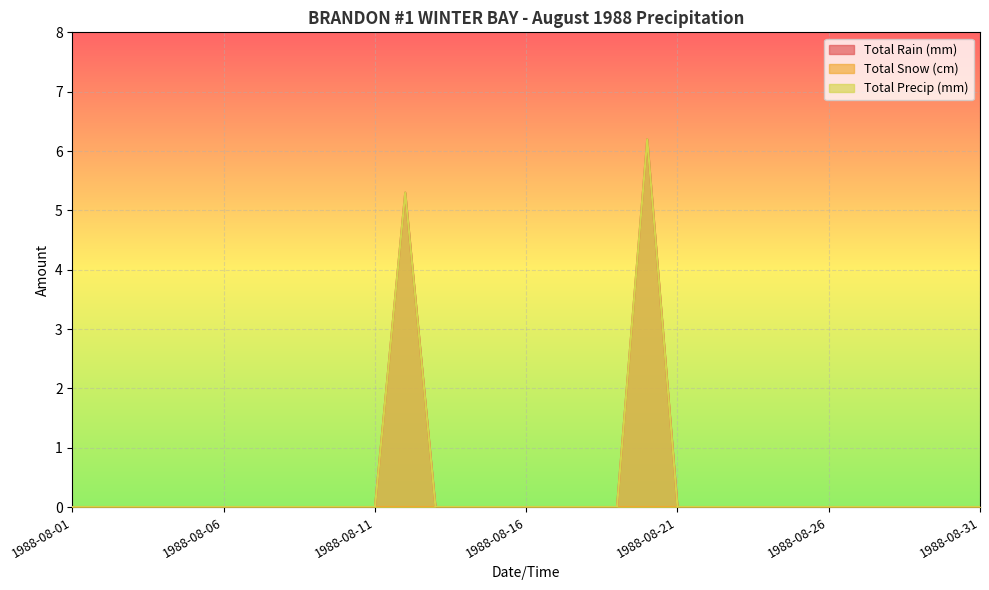

True or false: Total Precip (mm) and Total Rain (mm) intersect in this chart.

False